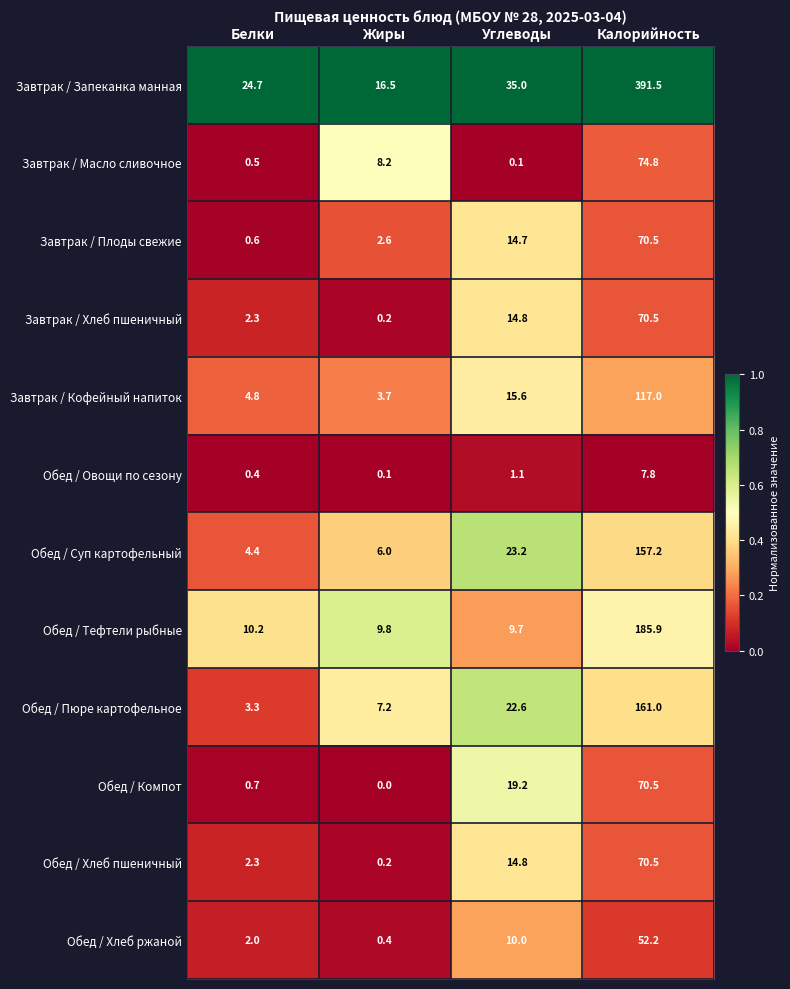

Which series has the widest spread of values?

Завтрак / Запеканка манная